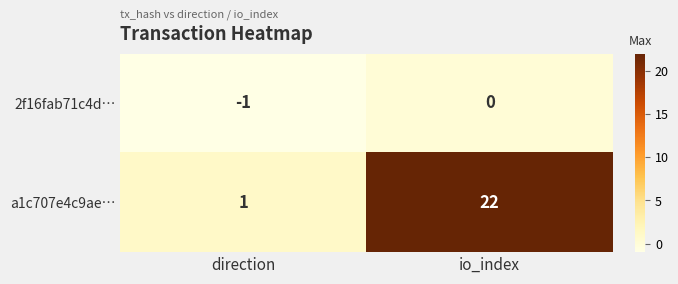

Rank the series by their maximum value, from lowest to highest.

2f16fab71c4d…, a1c707e4c9ae…